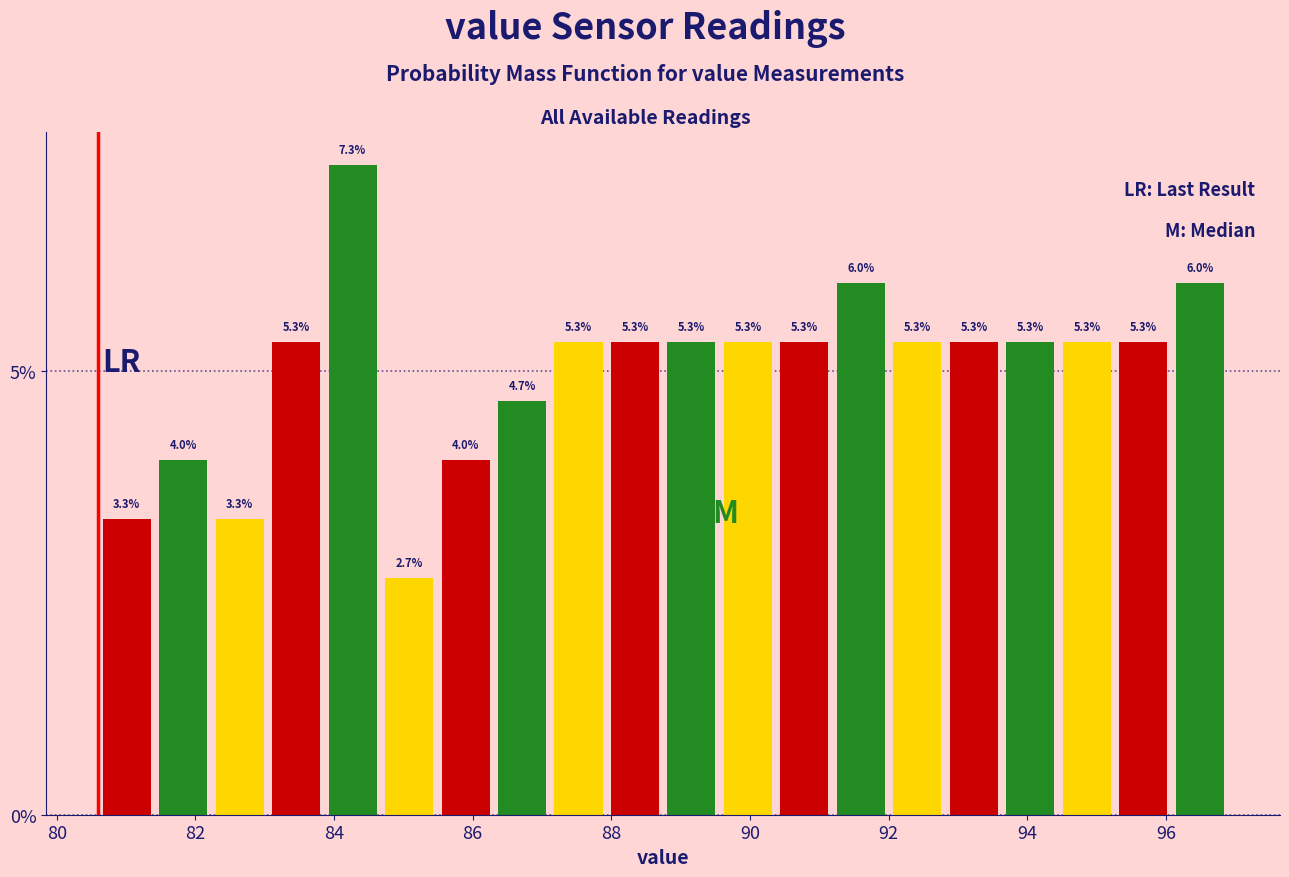

Reading left to right, list every bar in this chart as the range it spans on the x-axis followed by its height. The bar edges are not printed on the chart, so give them approximately, as read against the axis.

80.6 to 81.4: 3.3
81.4 to 82.2: 4.0
82.2 to 83.0: 3.3
83.0 to 83.8: 5.3
83.8 to 84.6: 7.3
84.6 to 85.4: 2.7
85.4 to 86.4: 4.0
86.4 to 87.2: 4.7
87.2 to 88.0: 5.3
88.0 to 88.8: 5.3
88.8 to 89.6: 5.3
89.6 to 90.4: 5.3
90.4 to 91.2: 5.3
91.2 to 92.0: 6.0
92.0 to 92.8: 5.3
92.8 to 93.6: 5.3
93.6 to 94.4: 5.3
94.4 to 95.2: 5.3
95.2 to 96.0: 5.3
96.0 to 97.0: 6.0